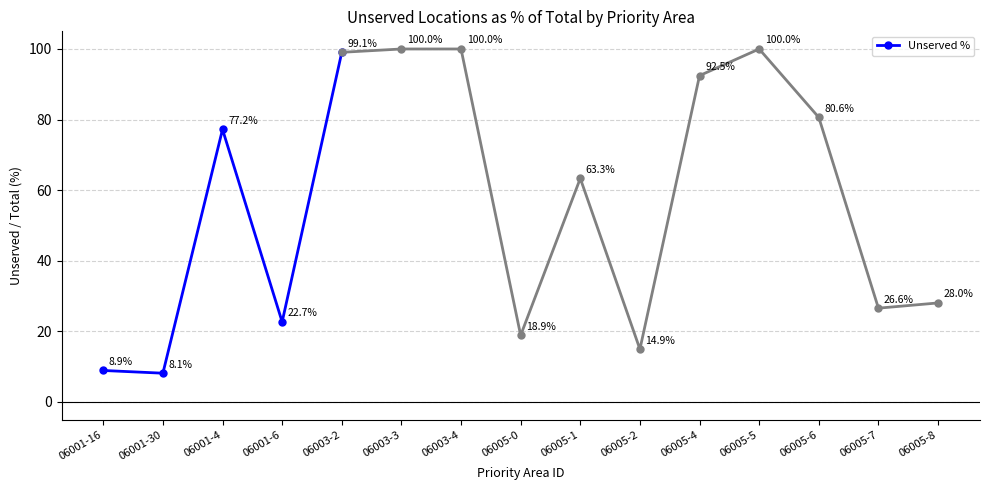

Rank the categories by value from lowest to highest.

06001-30, 06001-16, 06001-6, 06001-4, 06003-2